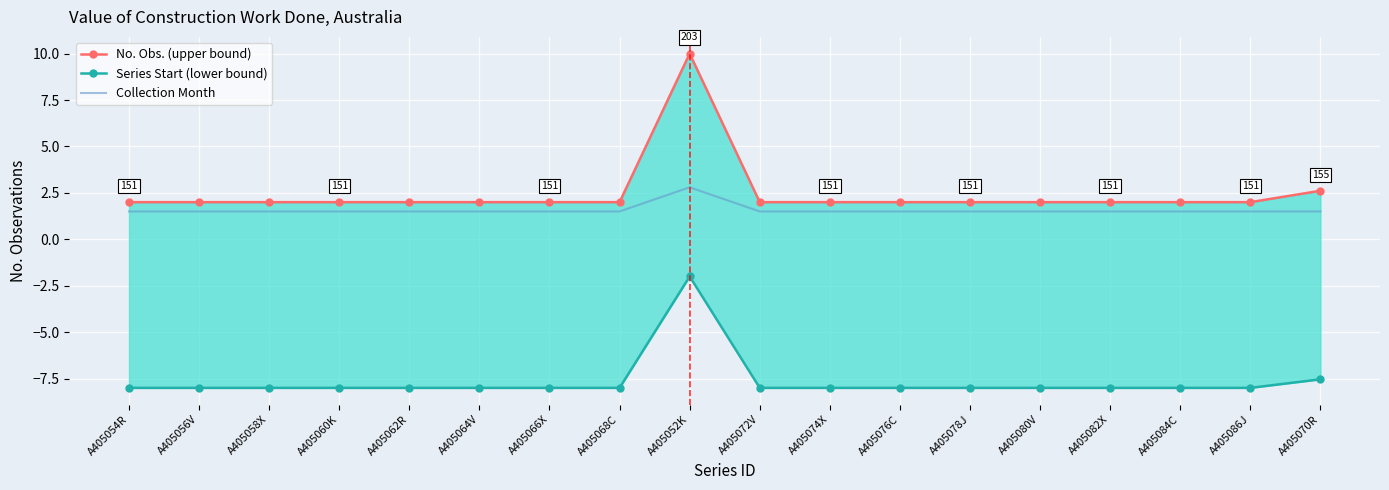

What is the highest value of the No. Obs. (upper bound) series?

10.0